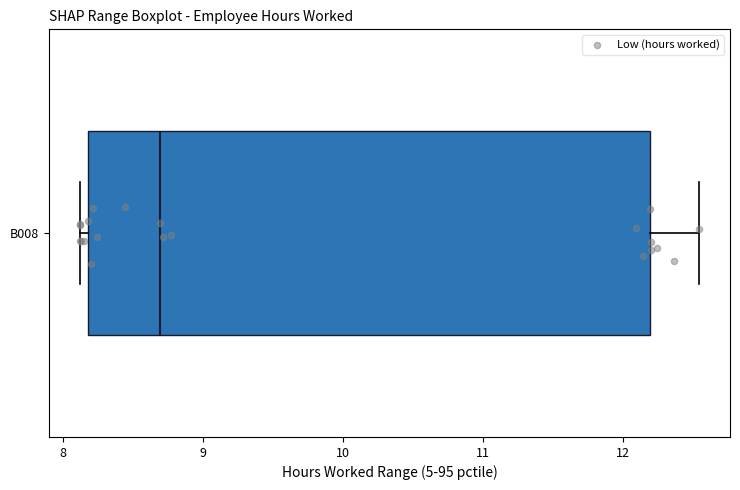

Transcribe this box plot: give where the median line is, the range the box spans, and where the two whiskers end, as read against the x-axis. The values are not printed on the chart, so give them approximately, as read against the axis.

median 8.7, box 8.2 to 12.2, whiskers 8.1 to 12.5